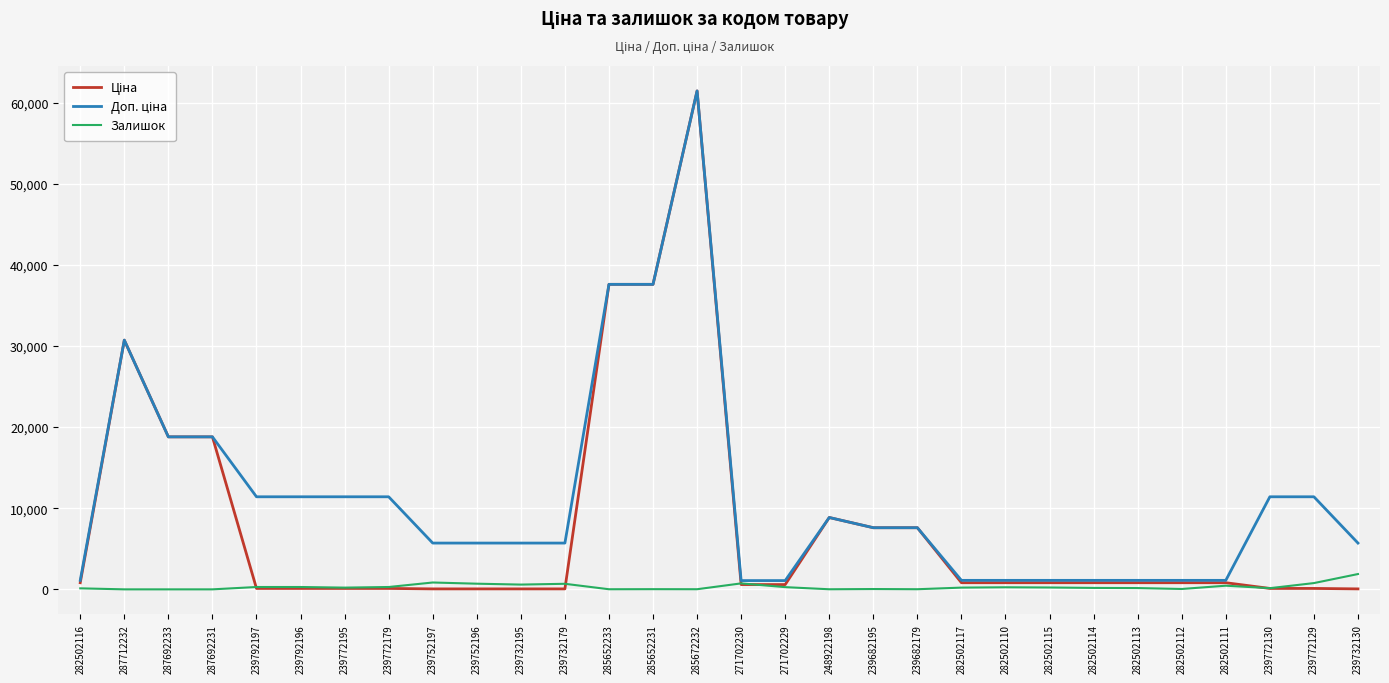

What is the greatest value displayed?

61434.3